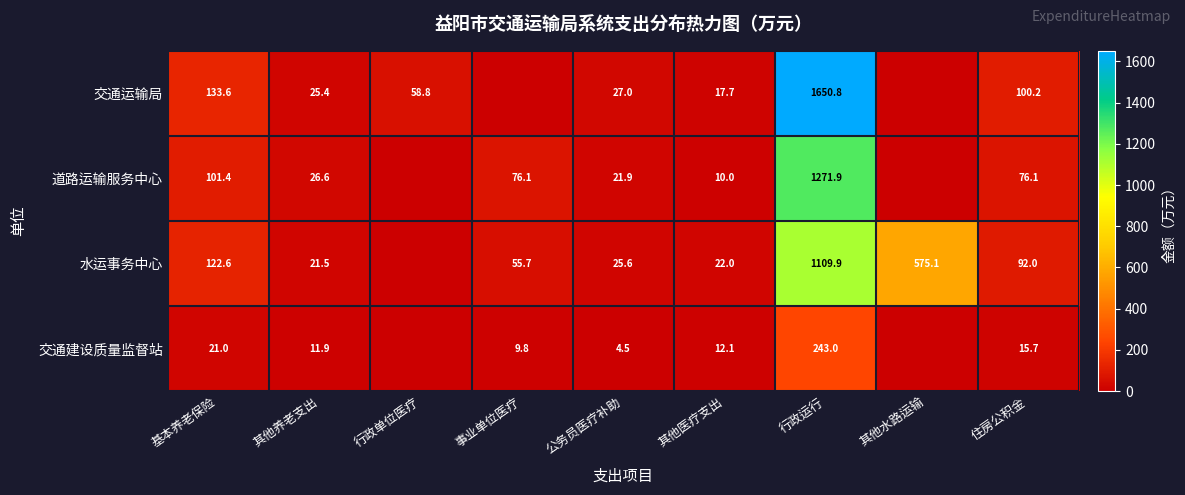

At how many categories does at least one series exceed 1547?

1